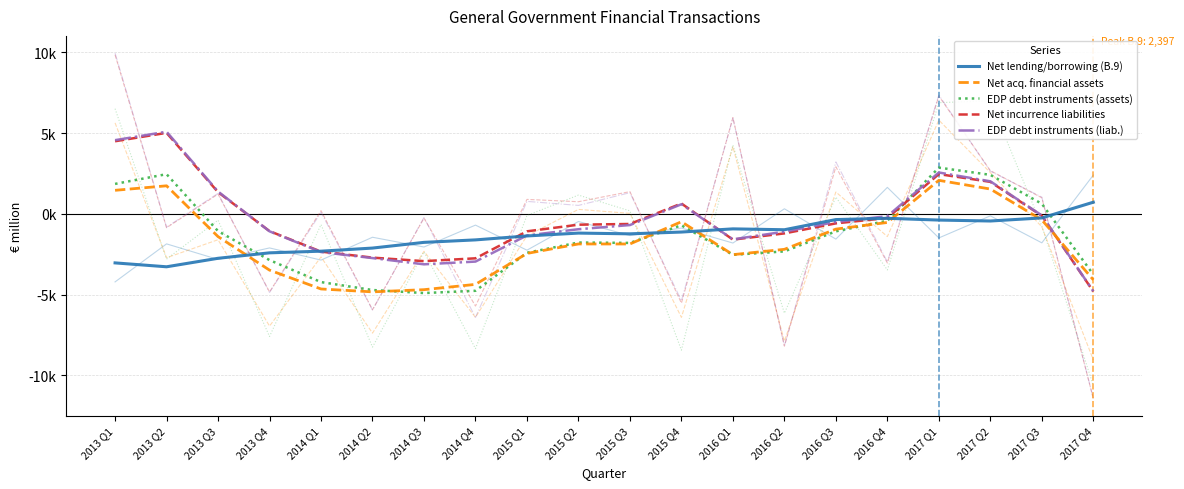

What is the value of the Net lending/borrowing (B.9) point at the 10th from the left?

-1191.8